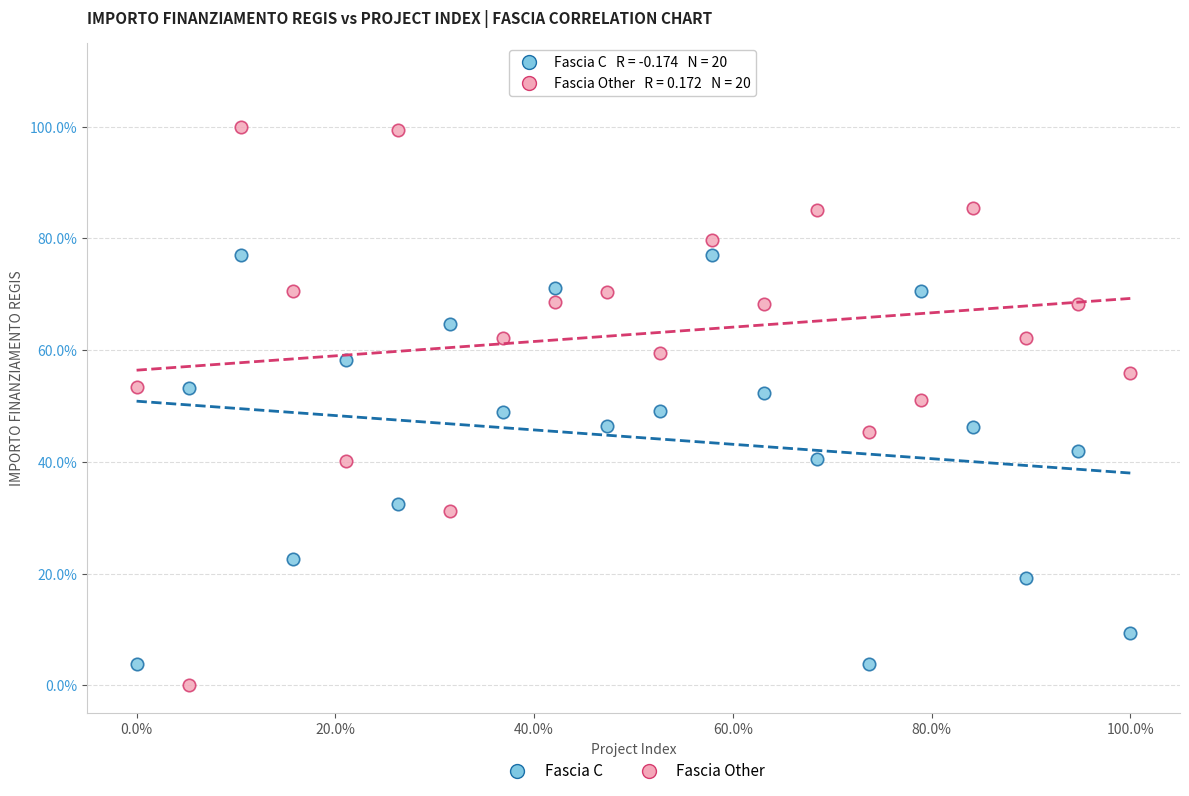

What are all the series names shown in the legend?

Fascia C, Fascia Other